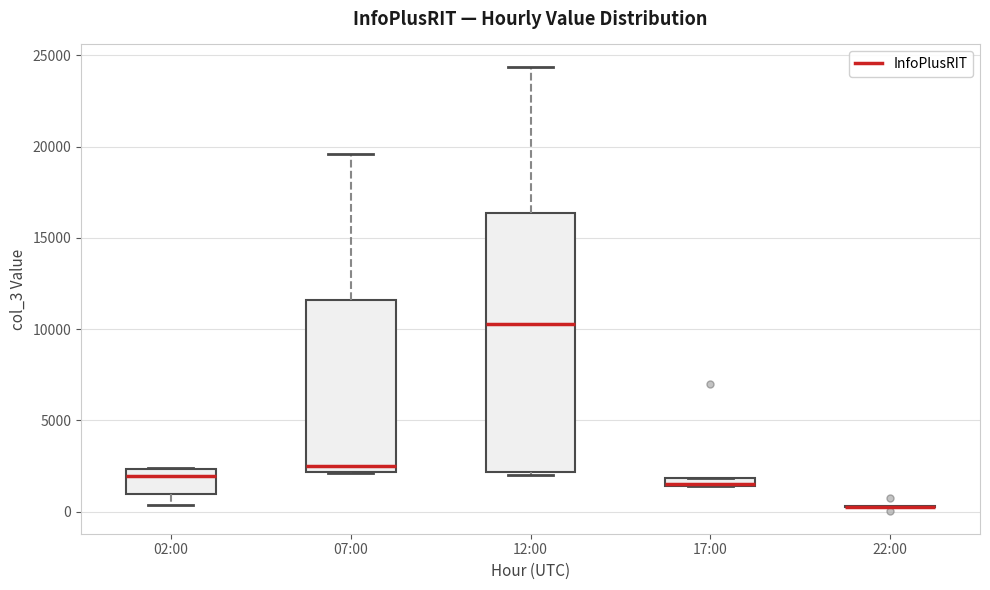

Comparing the boxes themselves (not the whiskers), which one is the tallest?

12:00